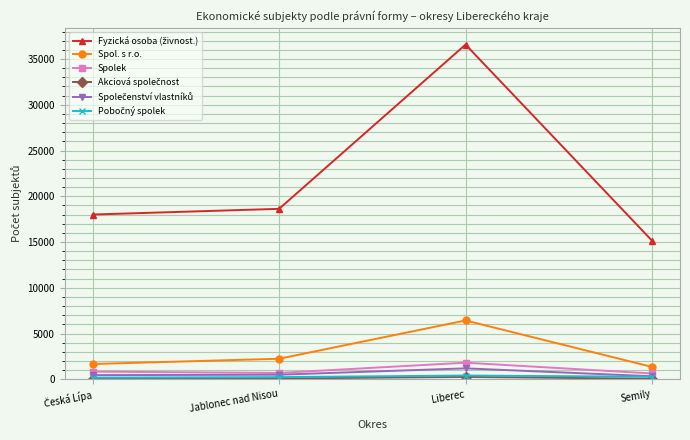

What is the label of the 1st point from the right?

Semily